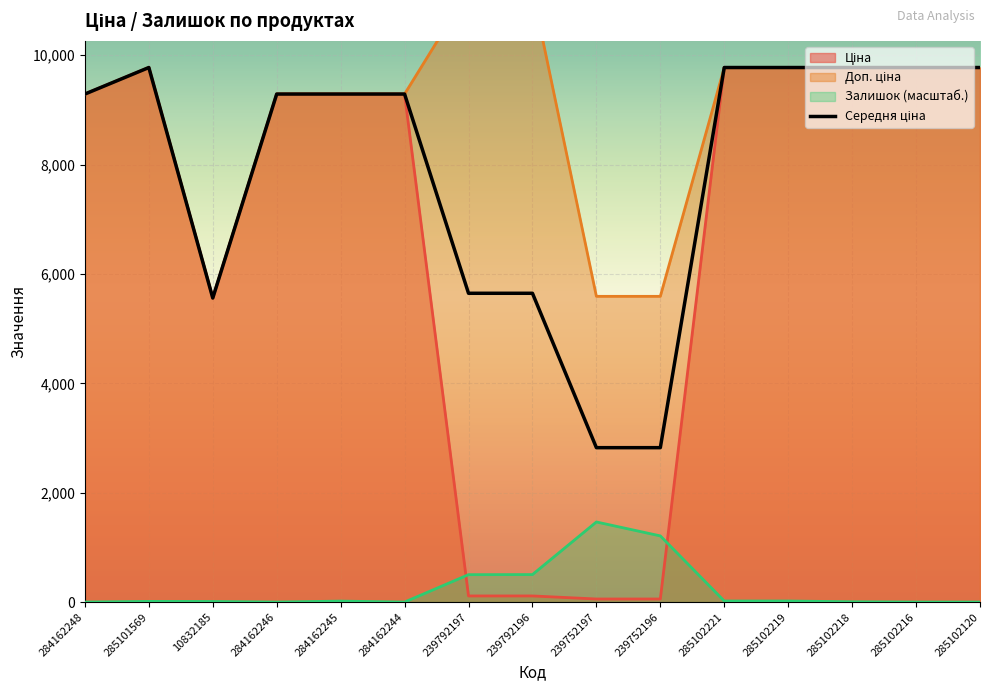

What position from the right is 285102218?

3